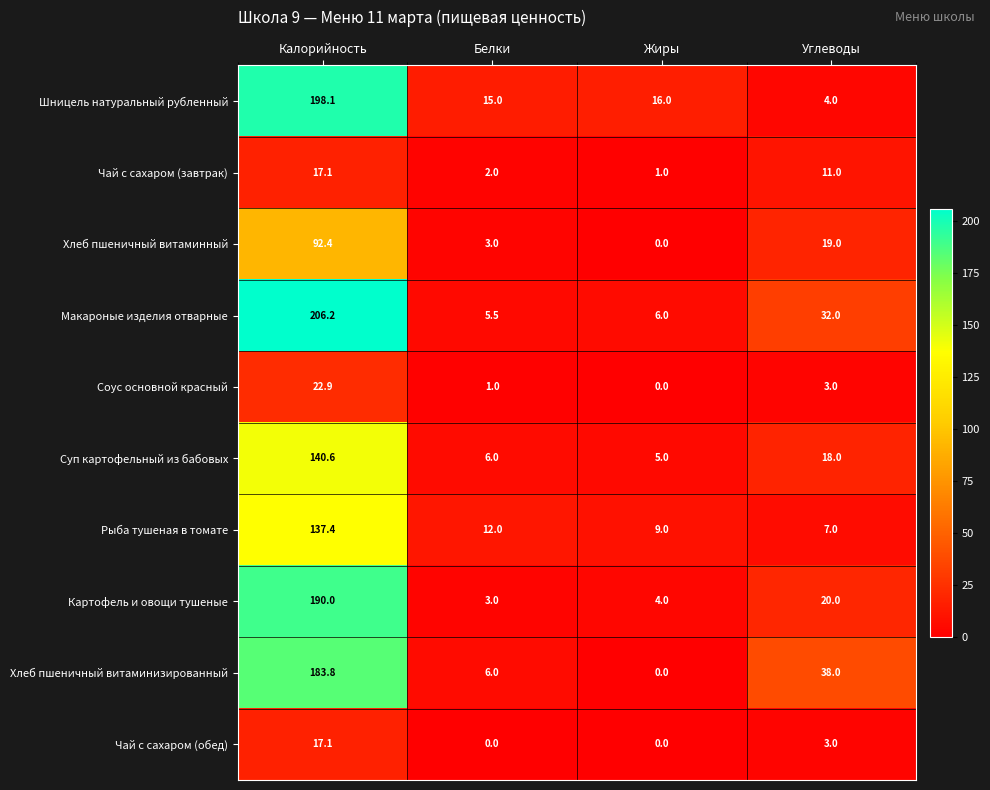

The value of Хлеб пшеничный витаминный at Белки is 3.0. True or false?

True